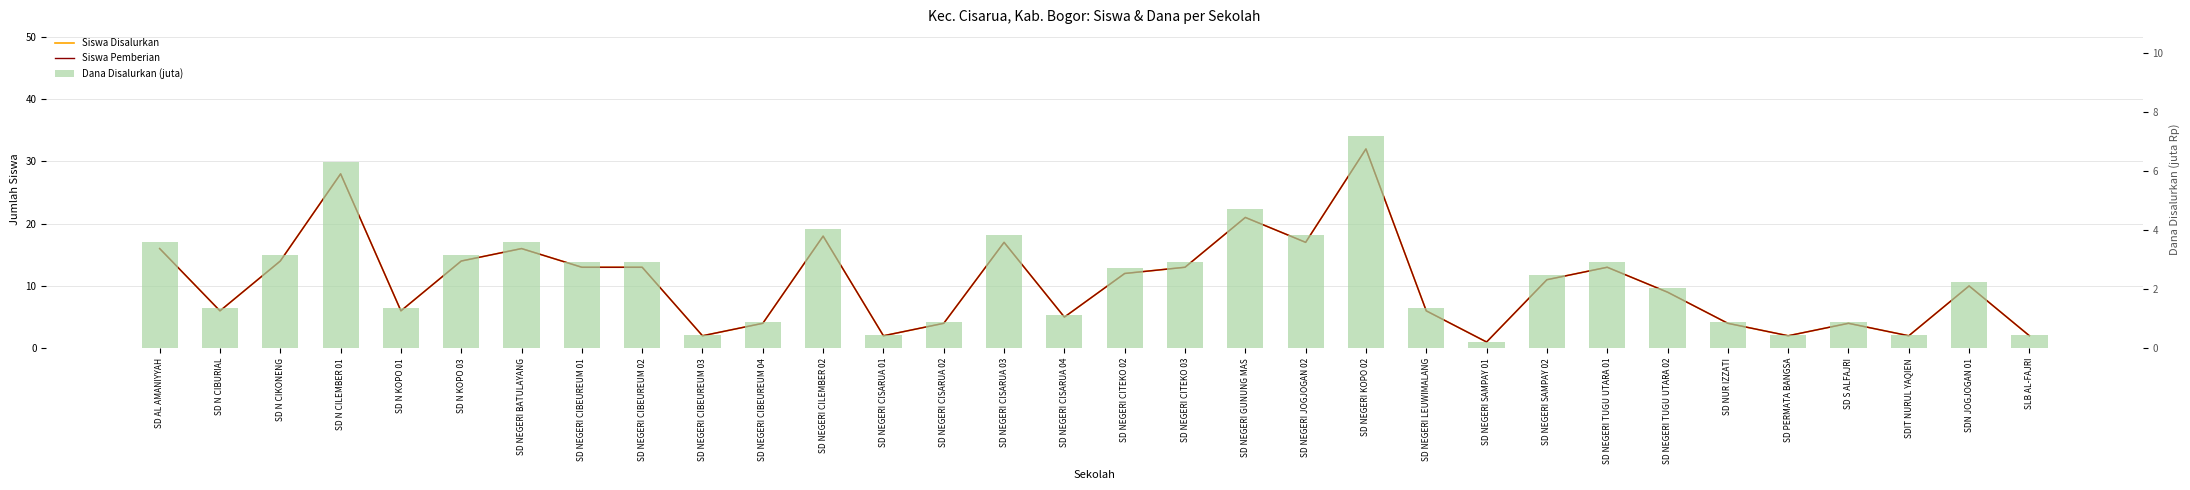

What are all the series names shown in the legend?

Siswa Disalurkan, Siswa Pemberian, Dana Disalurkan (juta)